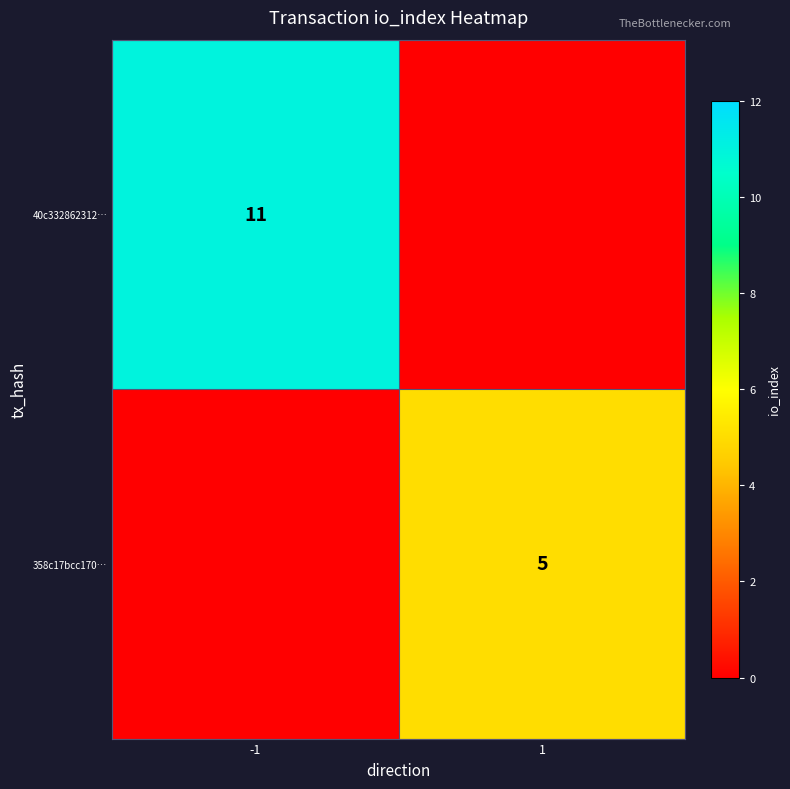

True or false: 40c332862312… has a value of 17 at -1.

False